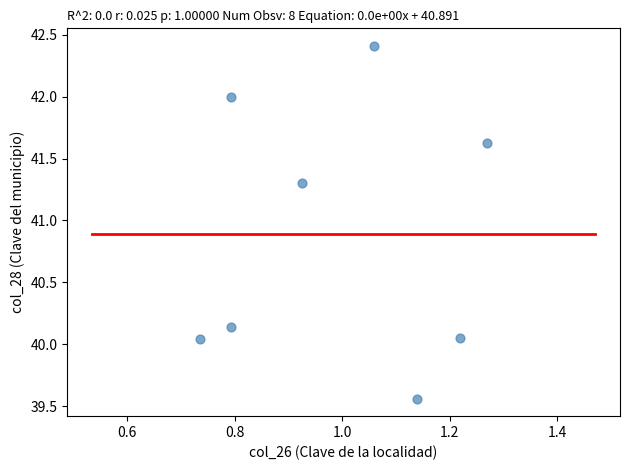

What is the range of Y values (max minus min)?

2.8